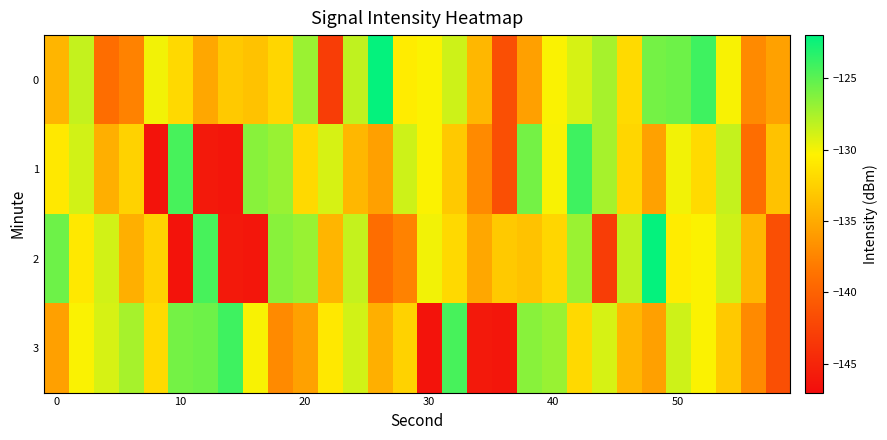

Reading left to right, what are all the values shown in this chart?

0: -134.3	-128.4	-139.1	-137.7	-129.9	-132.0	-135.2	-133.0	-133.5	-132.2	-127.1	-143.0	-128.3	-122.2	-130.7	-130.2	-128.7	-134.2	-141.5	-135.7	-130.2	-129.0	-127.5	-131.9	-125.9	-125.6	-124.1	-130.1	-137.1	-135.6
1: -131.0	-128.8	-134.6	-132.4	-146.4	-124.4	-145.9	-146.2	-126.5	-127.0	-132.0	-129.0	-134.2	-135.7	-128.7	-130.2	-133.0	-137.1	-141.5	-125.9	-130.1	-124.1	-127.5	-132.2	-135.6	-129.9	-131.9	-128.4	-139.1	-133.5
2: -125.6	-131.0	-128.8	-134.6	-132.4	-146.4	-124.4	-145.9	-146.2	-126.5	-127.0	-134.3	-128.4	-139.1	-137.7	-129.9	-132.0	-135.2	-133.0	-133.5	-132.2	-127.1	-143.0	-128.3	-122.2	-130.7	-130.2	-128.7	-134.2	-141.5
3: -135.7	-130.2	-129.0	-127.5	-131.9	-125.9	-125.6	-124.1	-130.1	-137.1	-135.6	-131.0	-128.8	-134.6	-132.4	-146.4	-124.4	-145.9	-146.2	-126.5	-127.0	-132.0	-129.0	-134.2	-135.7	-128.7	-130.2	-133.0	-137.1	-141.5